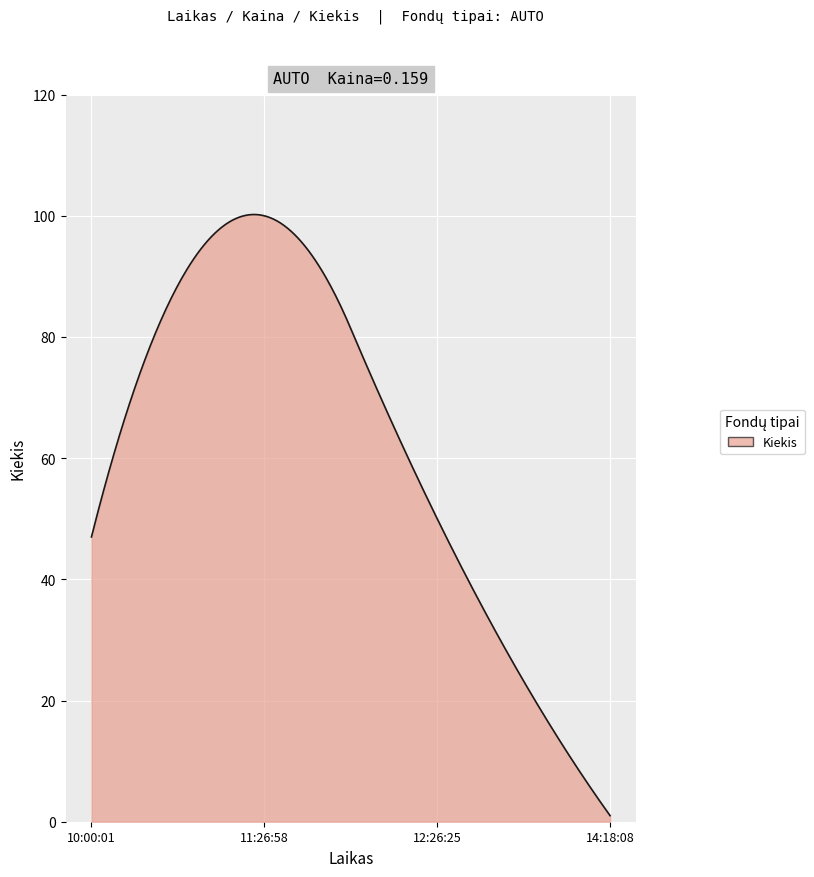

What is the difference between the maximum and minimum values?

99.2